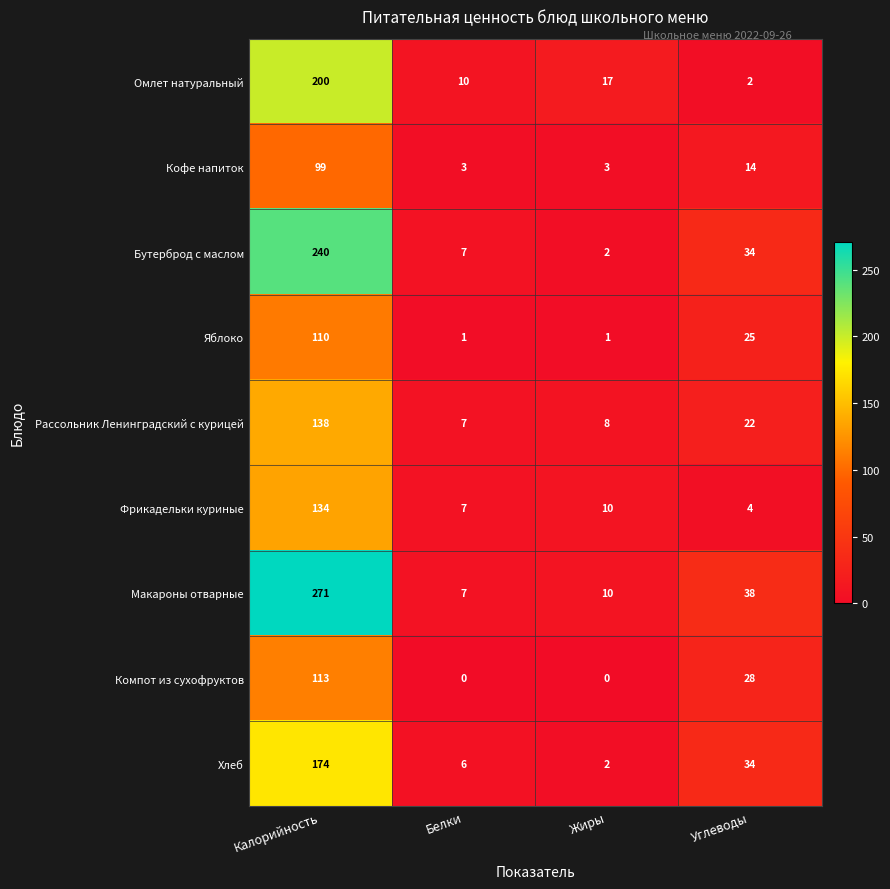

Rank the categories by Хлеб value from highest to lowest.

Калорийность, Углеводы, Белки, Жиры